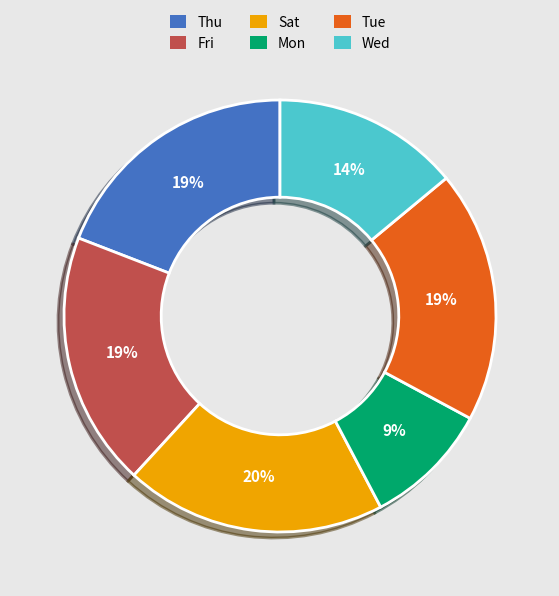

Is there a majority slice in this chart?

No